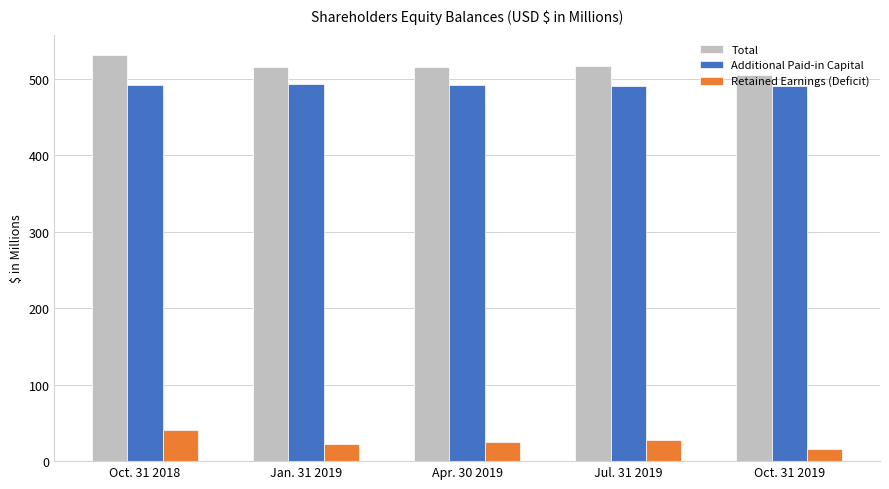

Is it true that Additional Paid-in Capital equals 492.1 at Oct. 31 2018?

True